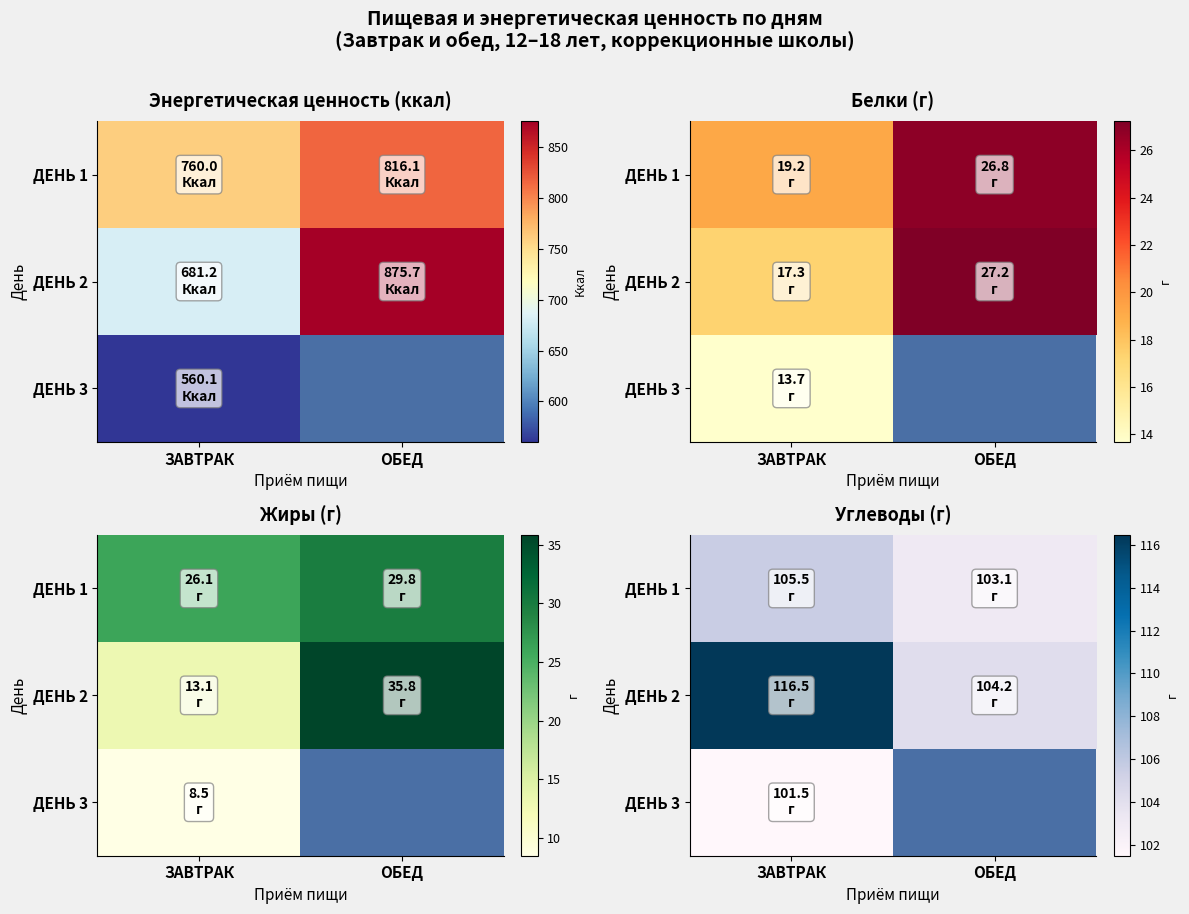

Is the value of ДЕНЬ 2 at ЗАВТРАК greater than the value of ДЕНЬ 3 at ОБЕД?

Yes